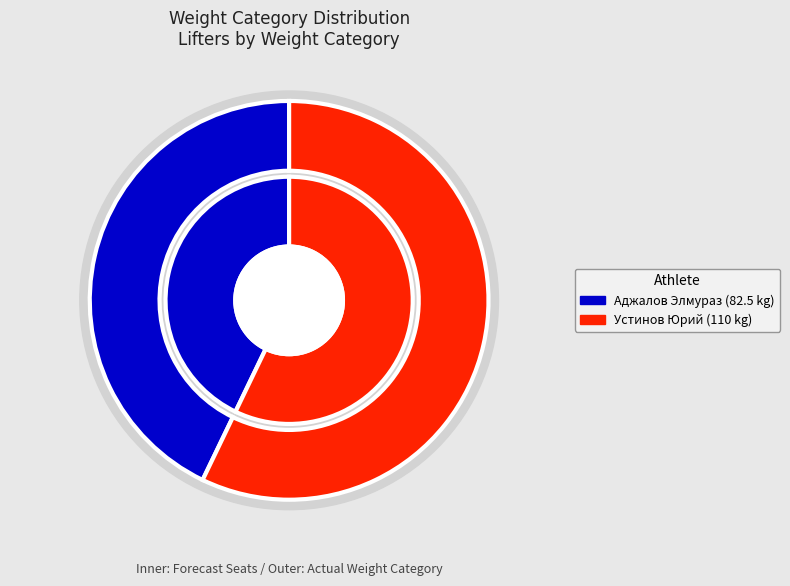

True or false: Аджалов Элмураз accounts for 53% of the total.

False